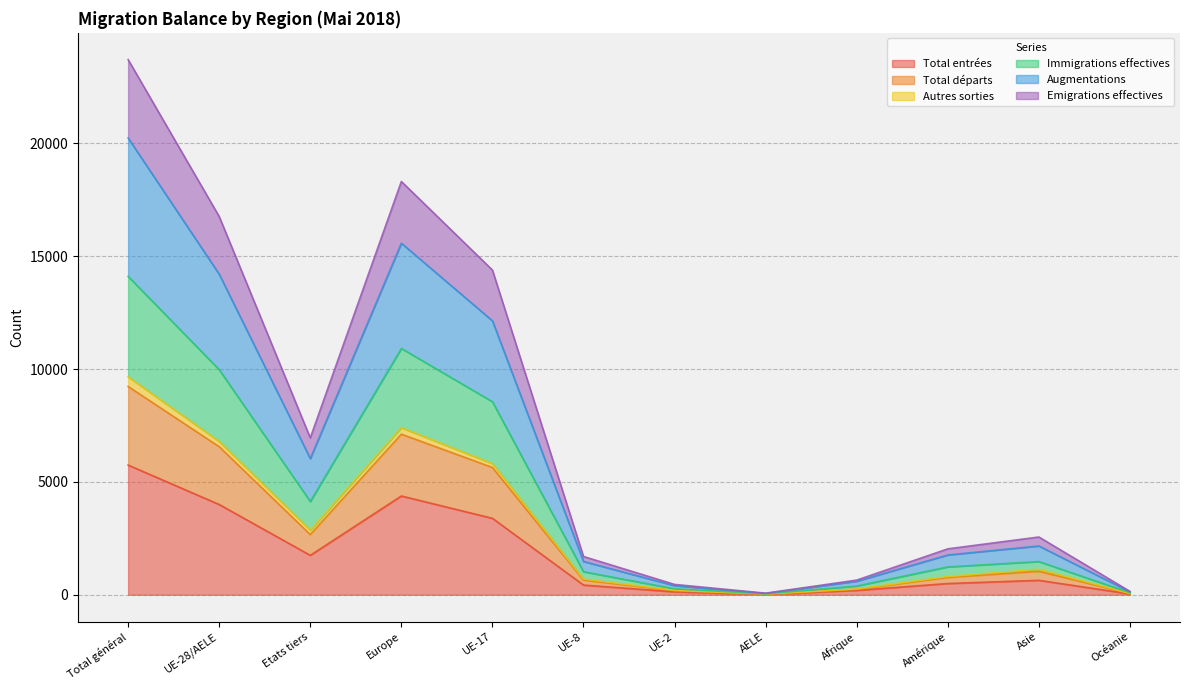

What is the label of the 10th point from the left?

Amérique